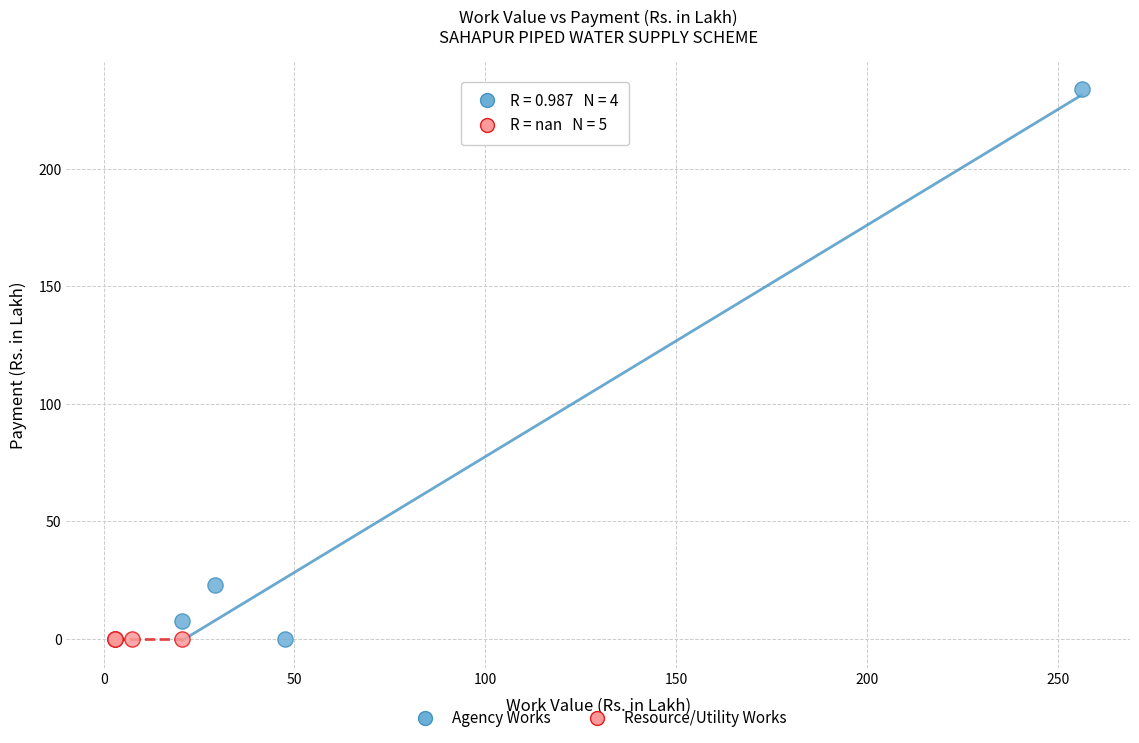

What are all the series names shown in the legend?

Agency Works, Resource/Utility Works